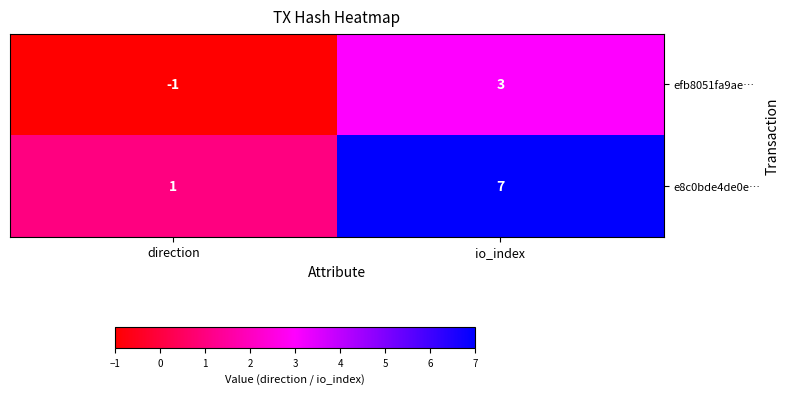

Where is efb8051fa9ae… nearest to the value 1?

direction